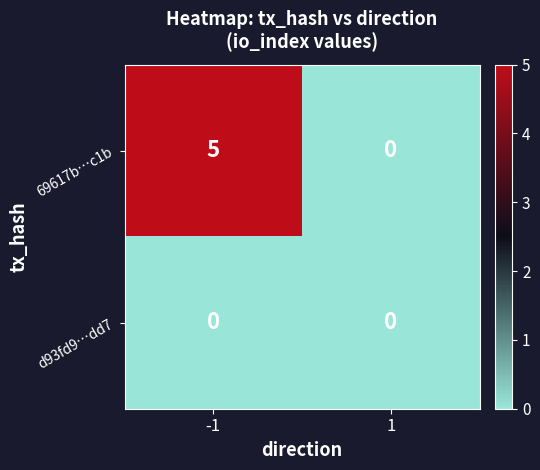

Reading left to right, transcribe all the data shown in this chart.

69617b…c1b: 5	0
d93fd9…dd7: 0	0